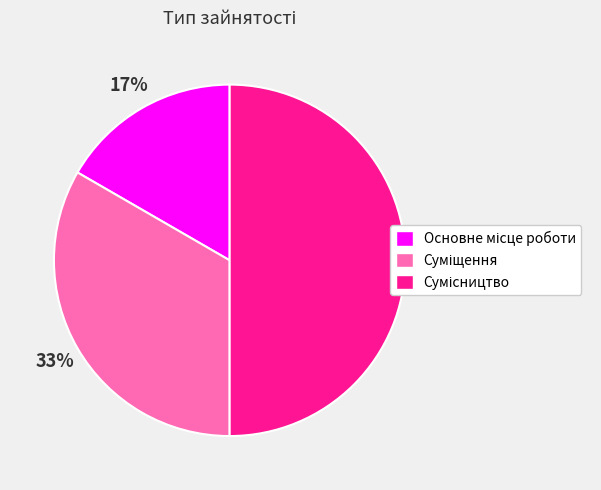

To the nearest percent, what is the average slice percentage?

33%